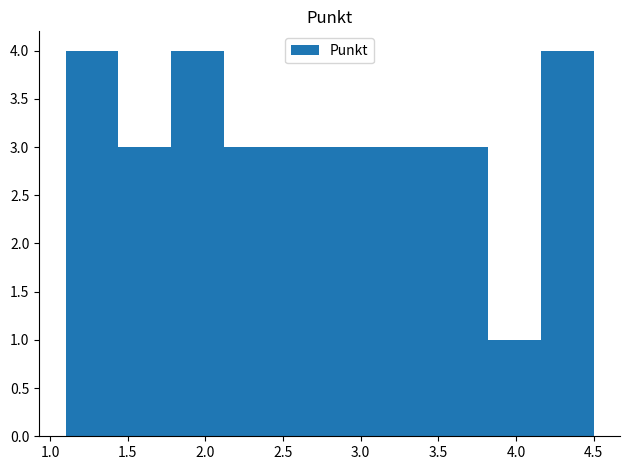

Reading left to right, list every bar in this chart as the range it spans on the x-axis followed by its height. Neither the bar edges nor the heights are printed on the chart, so give them approximately, as read against the axes.

1.10 to 1.44: 4
1.44 to 1.78: 3
1.78 to 2.12: 4
2.12 to 2.46: 3
2.46 to 2.80: 3
2.80 to 3.14: 3
3.14 to 3.48: 3
3.48 to 3.82: 3
3.82 to 4.16: 1
4.16 to 4.50: 4